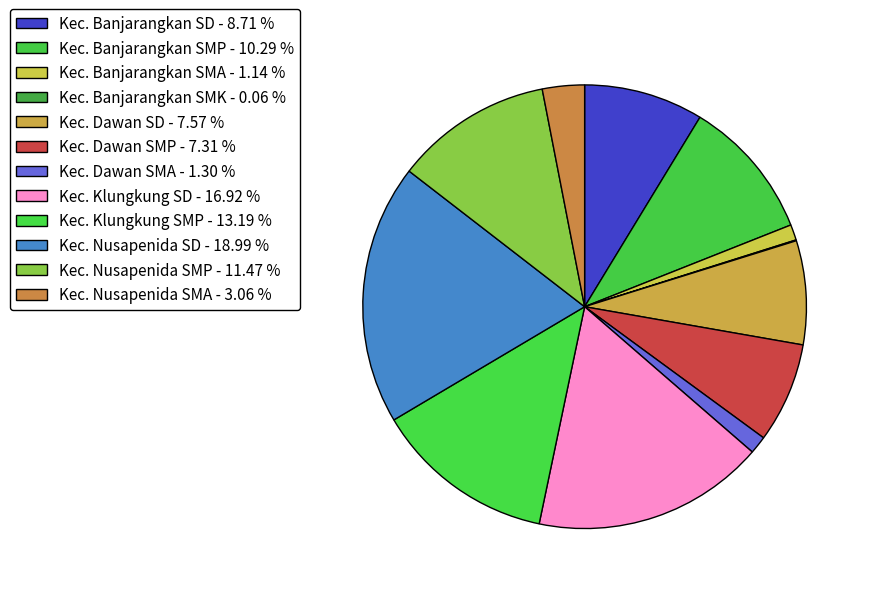

What percentage is the Kec. Klungkung SMP slice, to the nearest percent?

13%